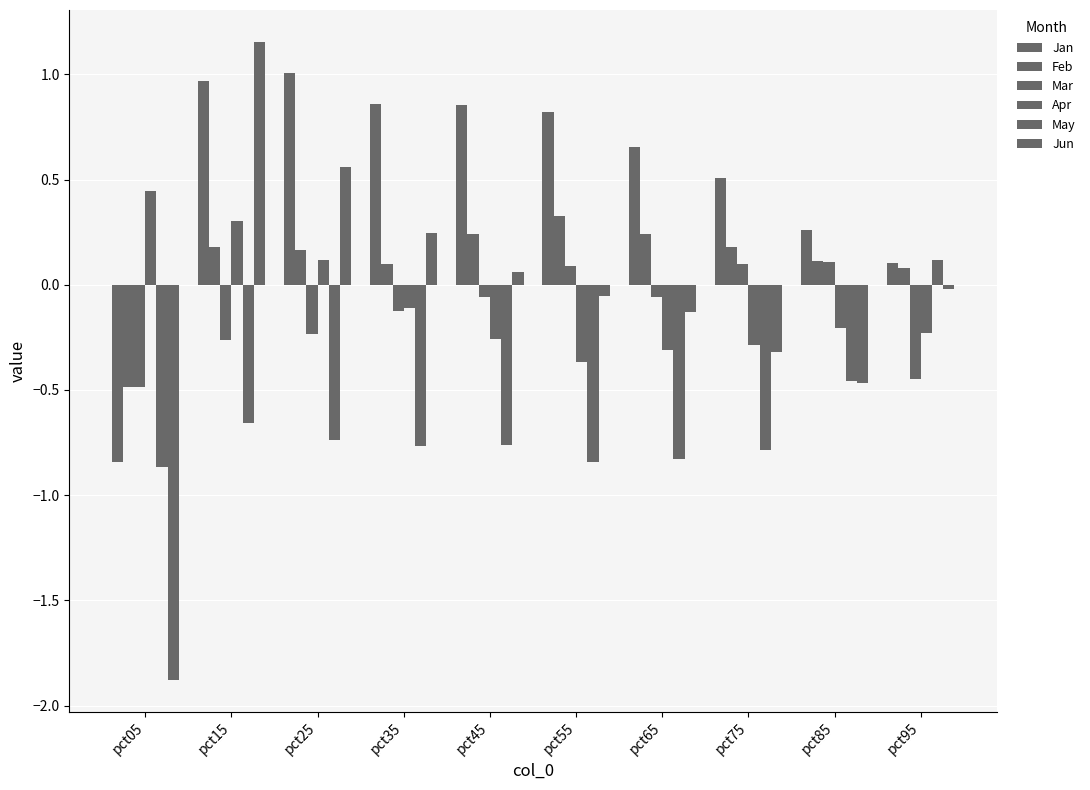

How many data points in Mar are less than 0?

7